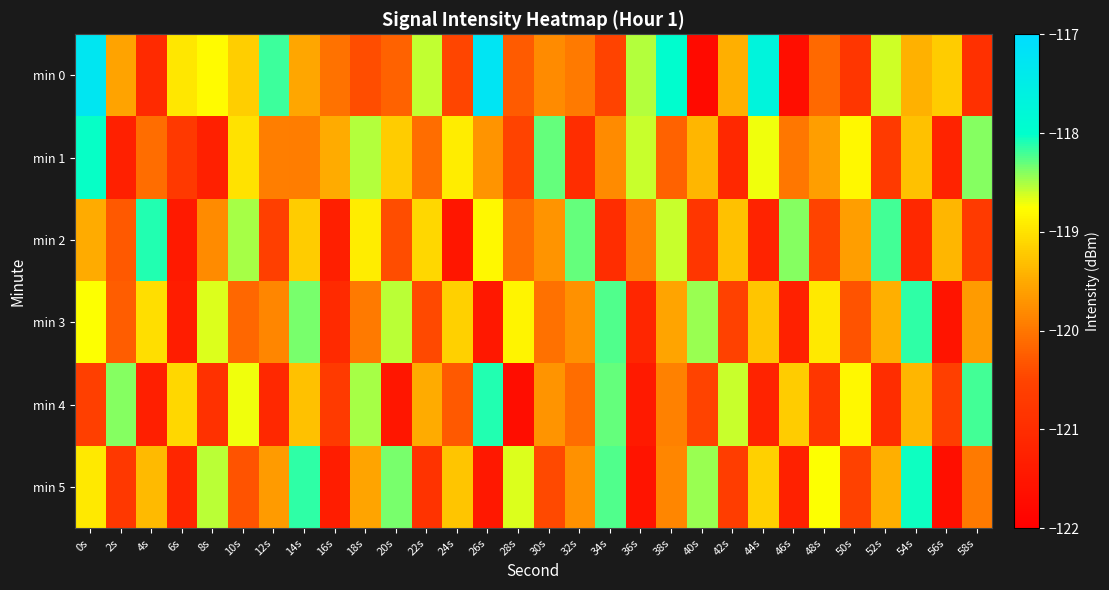

Reading left to right, list all the values displayed in this chart.

min 0: 0s=-117.3	2s=-119.6	4s=-121.1	6s=-119.0	8s=-118.8	10s=-119.2	12s=-118.2	14s=-119.5	16s=-120.0	18s=-120.4	20s=-120.2	22s=-118.6	24s=-120.5	26s=-117.2	28s=-120.3	30s=-119.8	32s=-120.0	34s=-120.5	36s=-118.5	38s=-118.0	40s=-121.8	42s=-119.5	44s=-117.7	46s=-121.7	48s=-120.1	50s=-120.8	52s=-118.6	54s=-119.4	56s=-119.2	58s=-120.9
min 1: 0s=-118.0	2s=-121.3	4s=-120.1	6s=-120.7	8s=-121.3	10s=-119.0	12s=-119.9	14s=-119.9	16s=-119.5	18s=-118.5	20s=-119.2	22s=-120.1	24s=-118.9	26s=-119.7	28s=-120.5	30s=-118.3	32s=-121.0	34s=-119.8	36s=-118.6	38s=-120.2	40s=-119.4	42s=-121.1	44s=-118.7	46s=-120.0	48s=-119.6	50s=-118.8	52s=-120.7	54s=-119.3	56s=-121.2	58s=-118.4
min 2: 0s=-119.5	2s=-120.3	4s=-118.1	6s=-121.4	8s=-119.8	10s=-118.5	12s=-120.6	14s=-119.2	16s=-121.3	18s=-118.9	20s=-120.4	22s=-119.1	24s=-121.5	26s=-118.8	28s=-120.1	30s=-119.7	32s=-118.3	34s=-121.0	36s=-119.9	38s=-118.6	40s=-120.8	42s=-119.3	44s=-121.2	46s=-118.4	48s=-120.5	50s=-119.6	52s=-118.2	54s=-121.1	56s=-119.4	58s=-120.7
min 3: 0s=-118.8	2s=-120.2	4s=-119.0	6s=-121.3	8s=-118.7	10s=-120.2	12s=-119.8	14s=-118.3	16s=-121.0	18s=-120.0	20s=-118.5	22s=-120.5	24s=-119.2	26s=-121.5	28s=-118.8	30s=-120.0	32s=-119.8	34s=-118.2	36s=-121.2	38s=-119.5	40s=-118.5	42s=-120.5	44s=-119.2	46s=-121.2	48s=-119.0	50s=-120.3	52s=-119.5	54s=-118.2	56s=-121.5	58s=-119.7
min 4: 0s=-120.6	2s=-118.4	4s=-121.3	6s=-119.1	8s=-120.9	10s=-118.7	12s=-121.1	14s=-119.3	16s=-120.7	18s=-118.5	20s=-121.5	22s=-119.5	24s=-120.3	26s=-118.1	28s=-121.7	30s=-119.7	32s=-120.1	34s=-118.3	36s=-121.4	38s=-119.9	40s=-120.5	42s=-118.6	44s=-121.2	46s=-119.2	48s=-120.8	50s=-118.8	52s=-121.0	54s=-119.4	56s=-120.6	58s=-118.2
min 5: 0s=-119.0	2s=-120.8	4s=-119.3	6s=-121.2	8s=-118.5	10s=-120.3	12s=-119.7	14s=-118.2	16s=-121.3	18s=-119.5	20s=-118.3	22s=-120.8	24s=-119.2	26s=-121.5	28s=-118.7	30s=-120.5	32s=-119.8	34s=-118.2	36s=-121.5	38s=-119.8	40s=-118.5	42s=-120.7	44s=-119.2	46s=-121.2	48s=-118.8	50s=-120.5	52s=-119.5	54s=-118.0	56s=-121.7	58s=-120.0